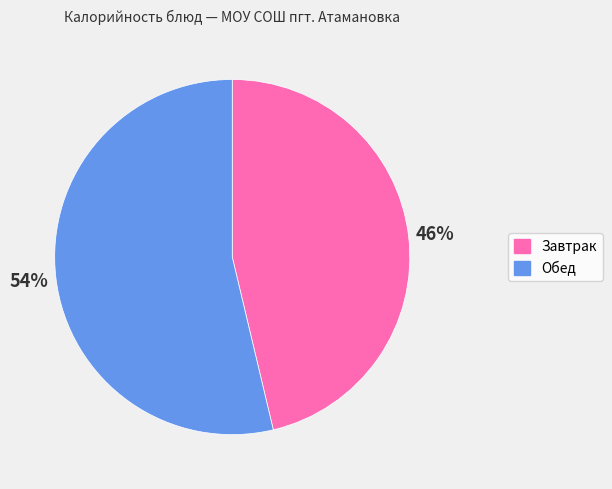

Is there any slice that represents more than half of the pie?

Yes